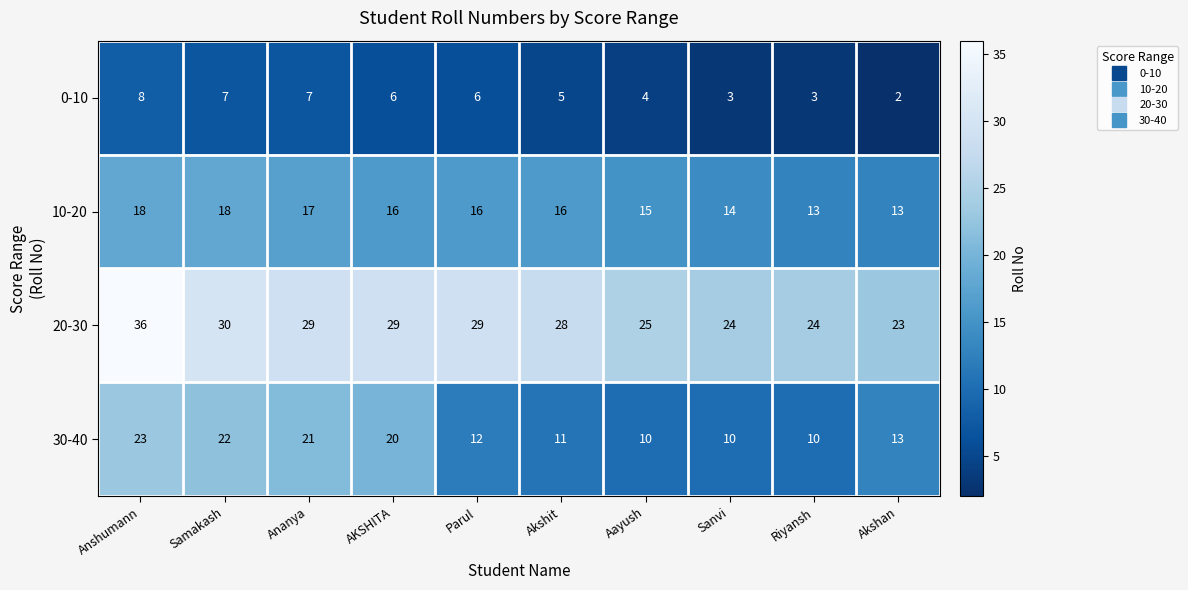

Which series has the largest total across all categories?

20-30